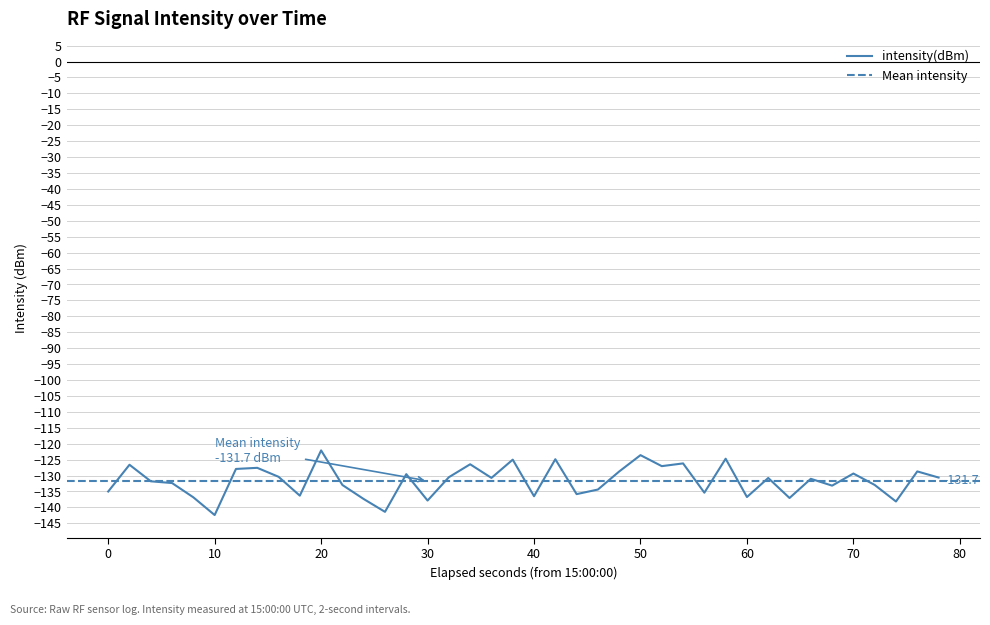

Is this an area chart (filled region under the line)?

No